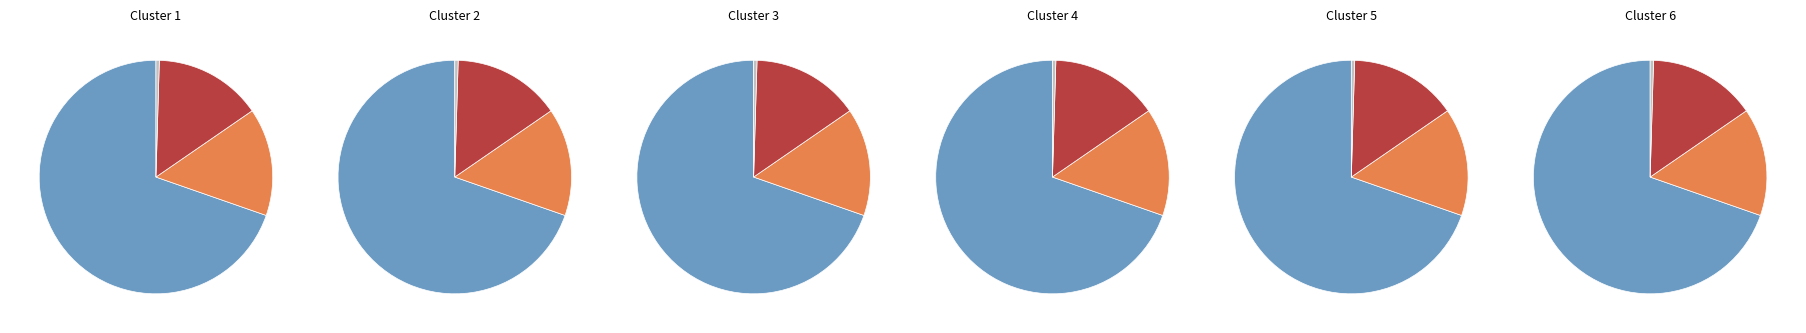

What percentage do Common stock issued and Common stock outstanding together represent?

30.0%